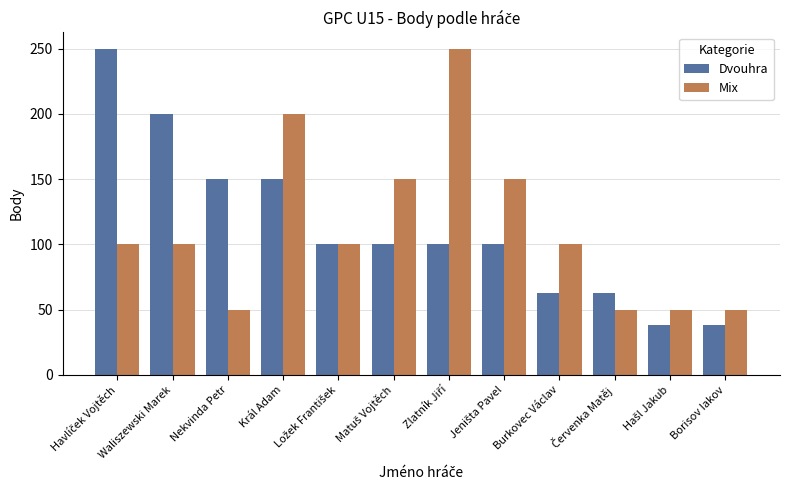

What is the difference between the highest and lowest values at Král Adam?

50